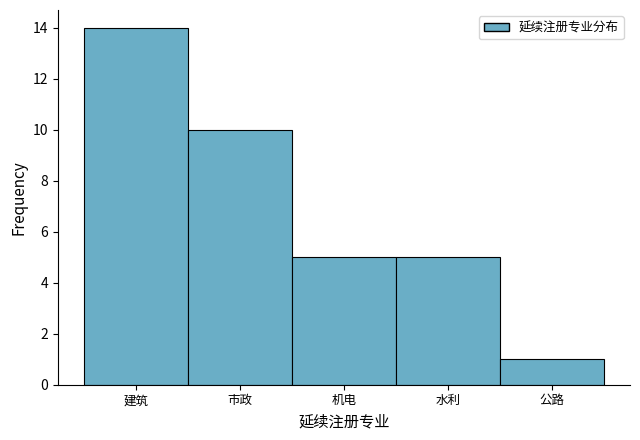

Reading left to right, what are all the values shown in this chart?

建筑=14	市政=10	机电=5	水利=5	公路=1